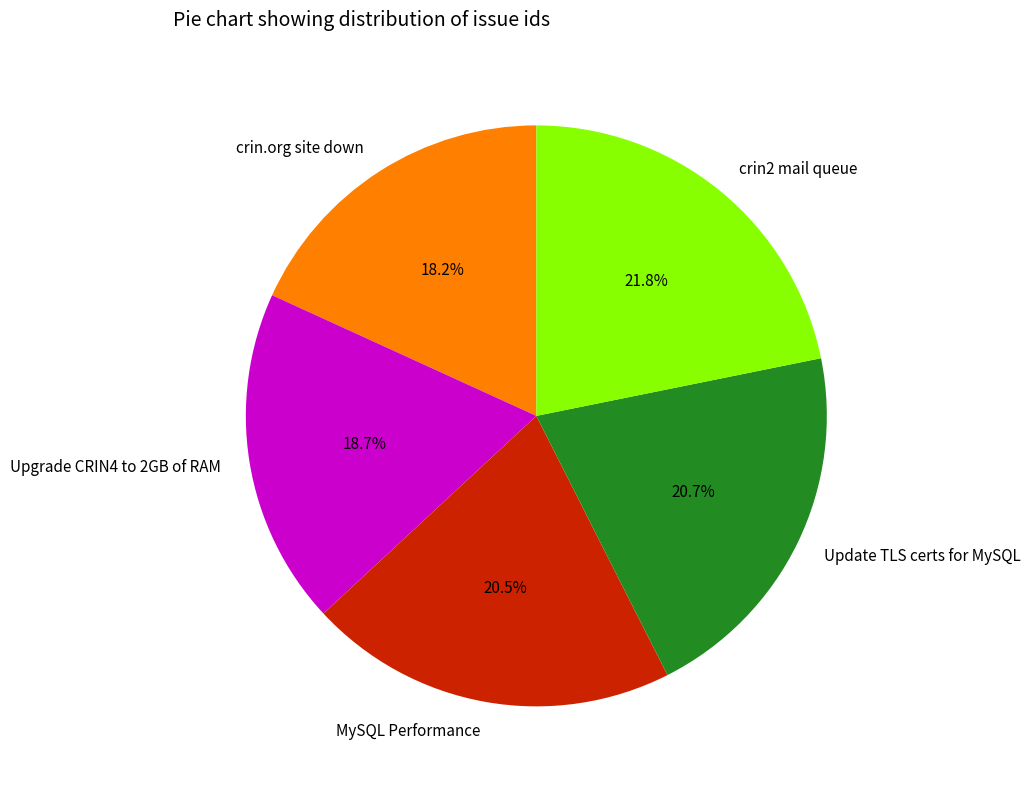

How many segments does this pie chart have?

5